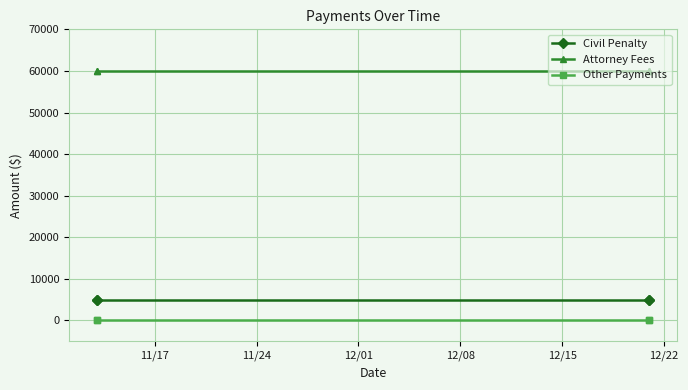

Between 11/24 and 12/08, which series saw the biggest shift?

Civil Penalty